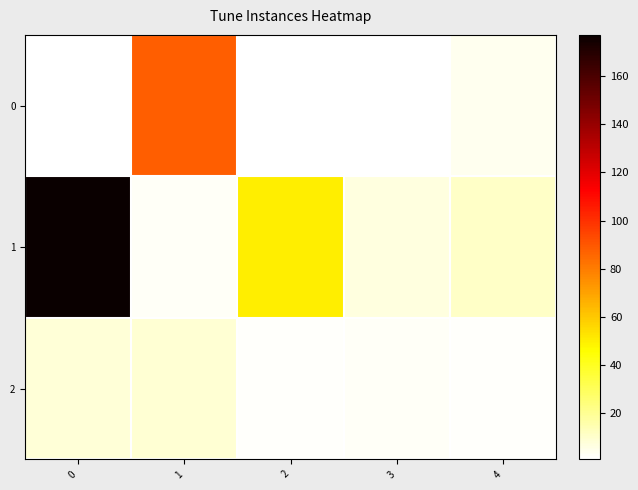

List the series in order of their overall mean, highest first.

1, 0, 2